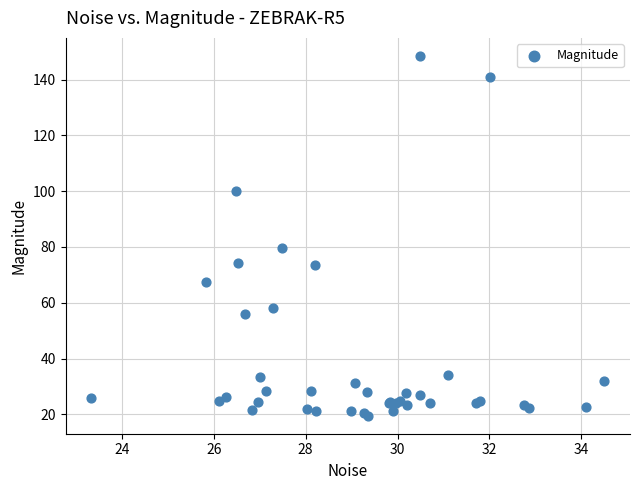

What Y value in the scatter plot is closest to 84?

79.6